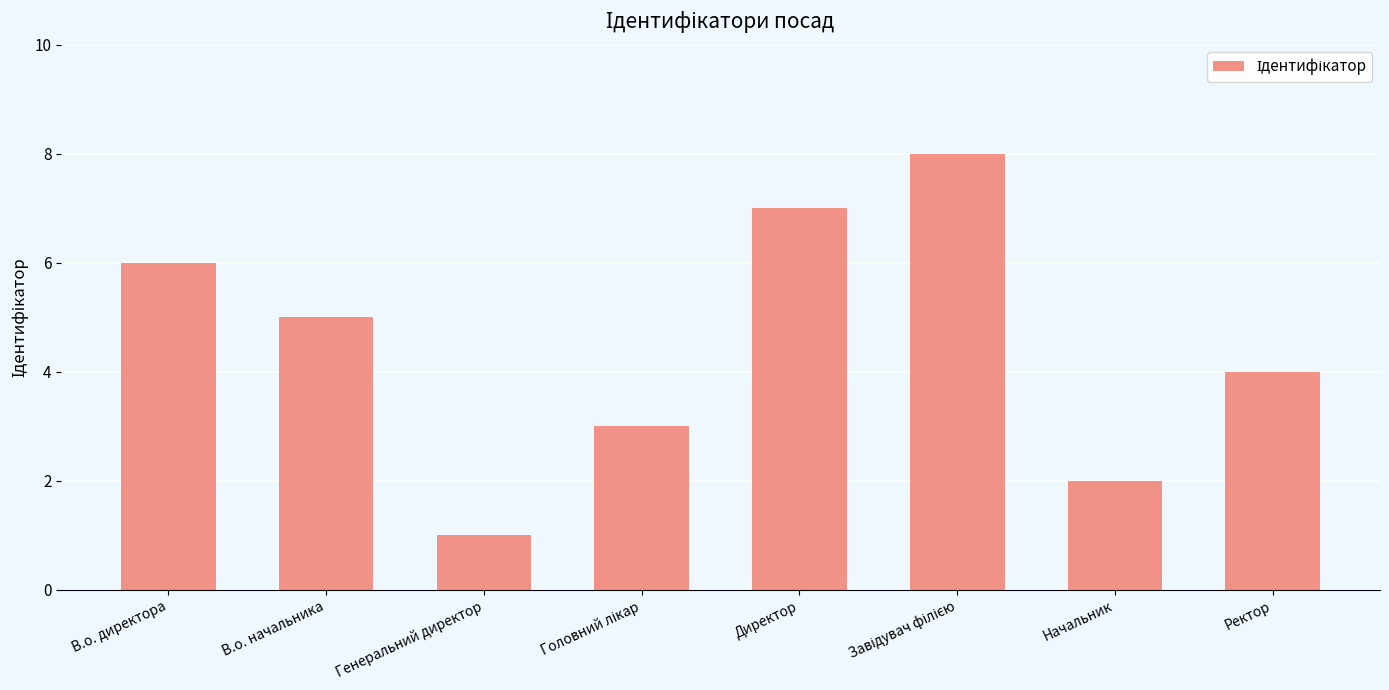

The value at Директор is 9. True or false?

False